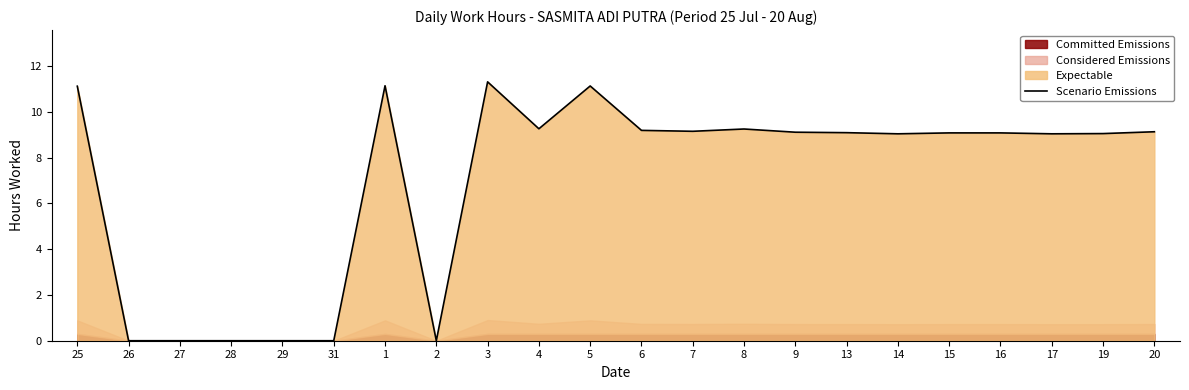

What is the ratio of the value at 1 to the value at 5?

1.0